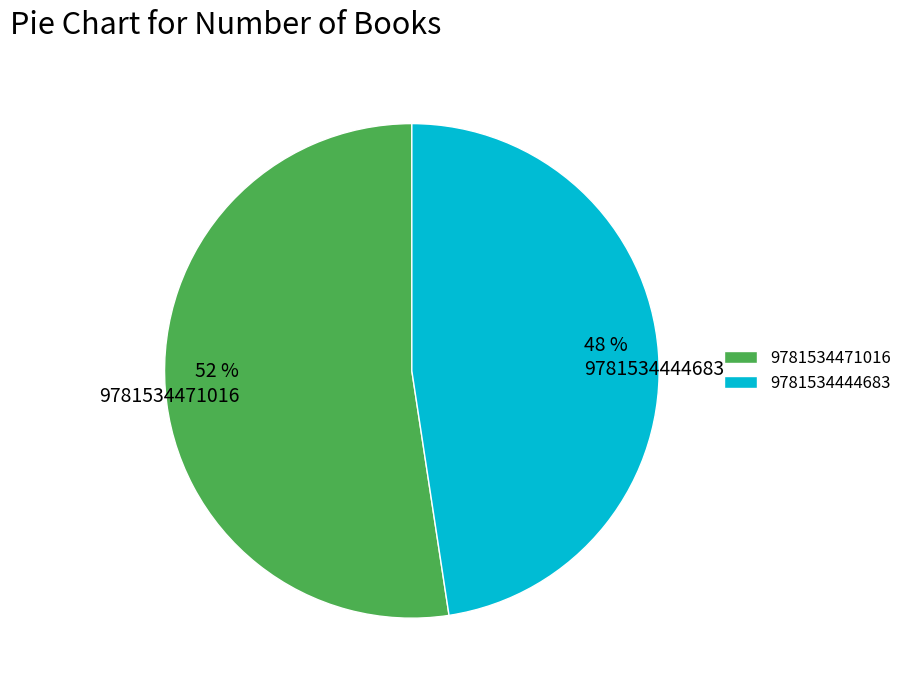

What is the largest slice in the pie chart?

9781534471016